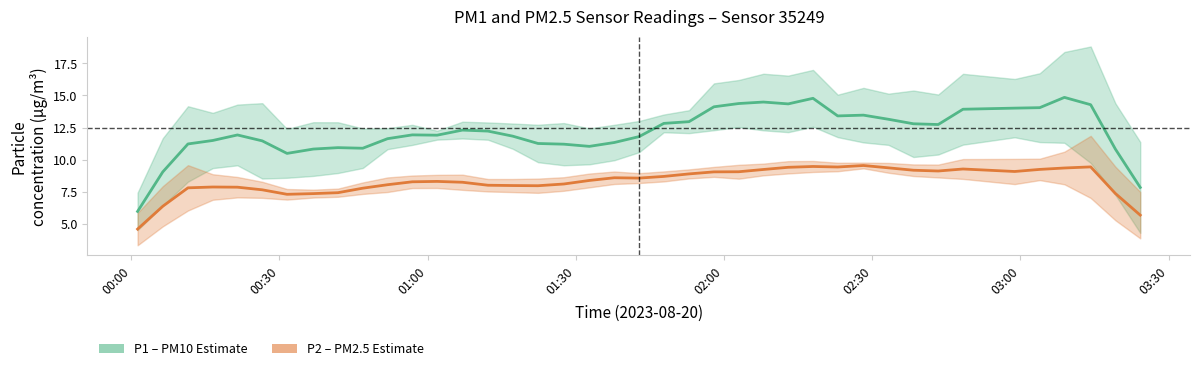

What is the difference between the maximum and minimum values in the P2 (PM2.5) series?

5.0